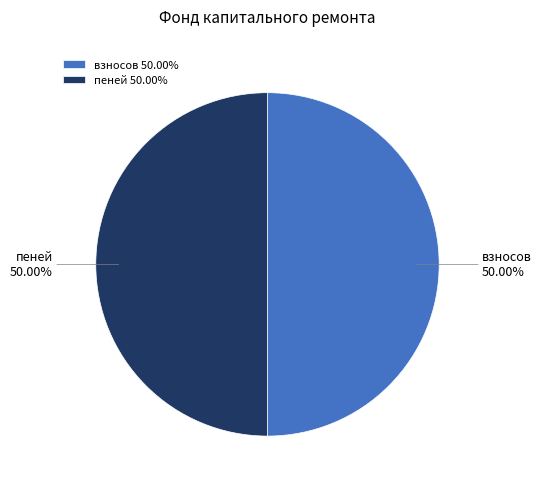

How many slices are in this pie chart?

2